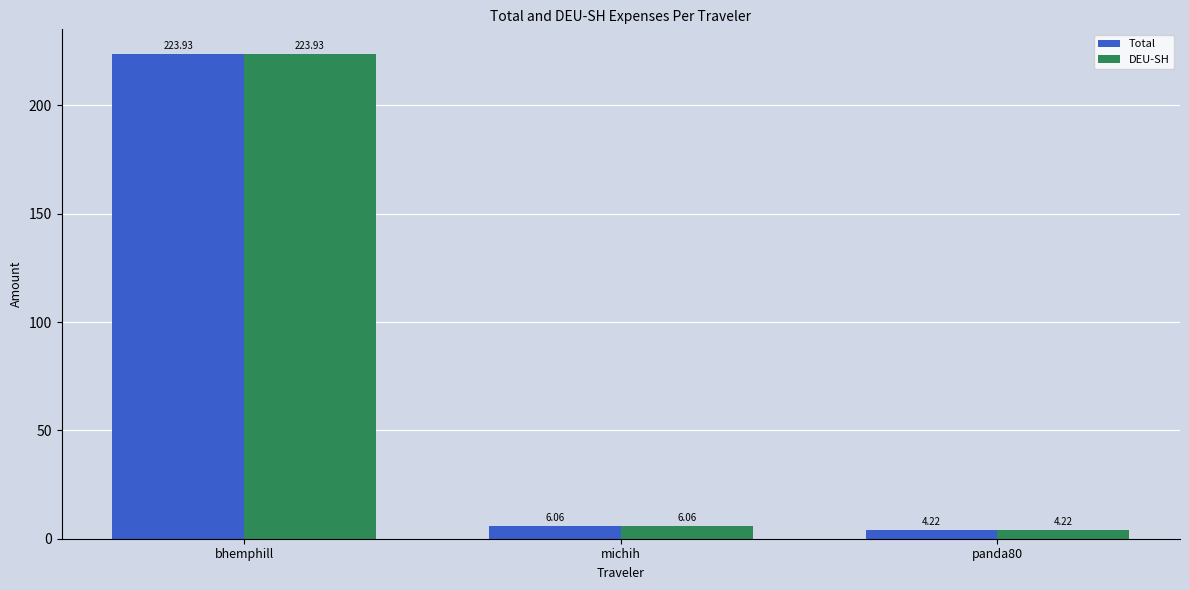

What is the difference between the maximum and minimum values in the Total series?

219.7